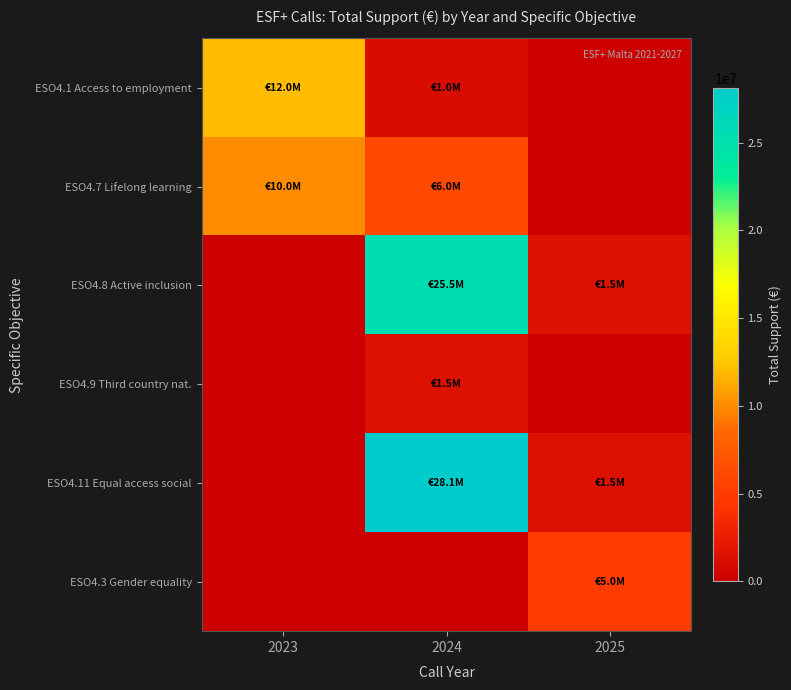

At how many categories does at least one series exceed 24596351?

1